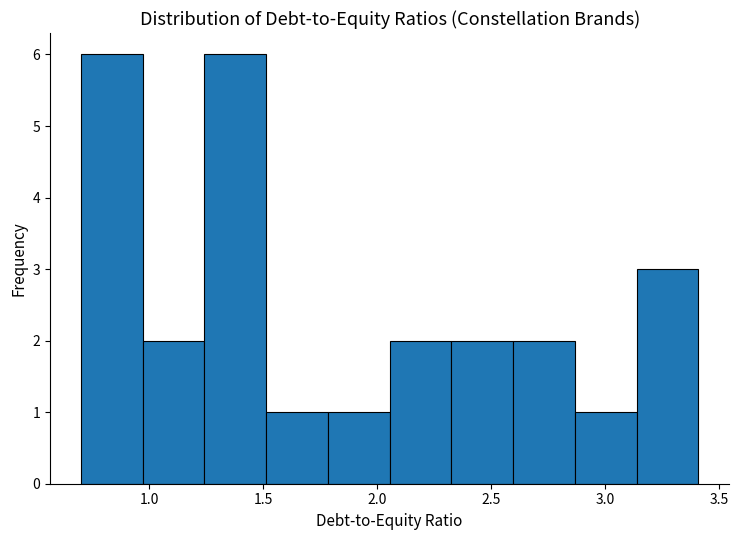

Reading left to right, list every bar in this chart as the range it spans on the x-axis followed by its height. Neither the bar edges nor the heights are printed on the chart, so give them approximately, as read against the axes.

0.70 to 0.95: 6
0.95 to 1.25: 2
1.25 to 1.50: 6
1.50 to 1.80: 1
1.80 to 2.05: 1
2.05 to 2.35: 2
2.35 to 2.60: 2
2.60 to 2.85: 2
2.85 to 3.15: 1
3.15 to 3.40: 3